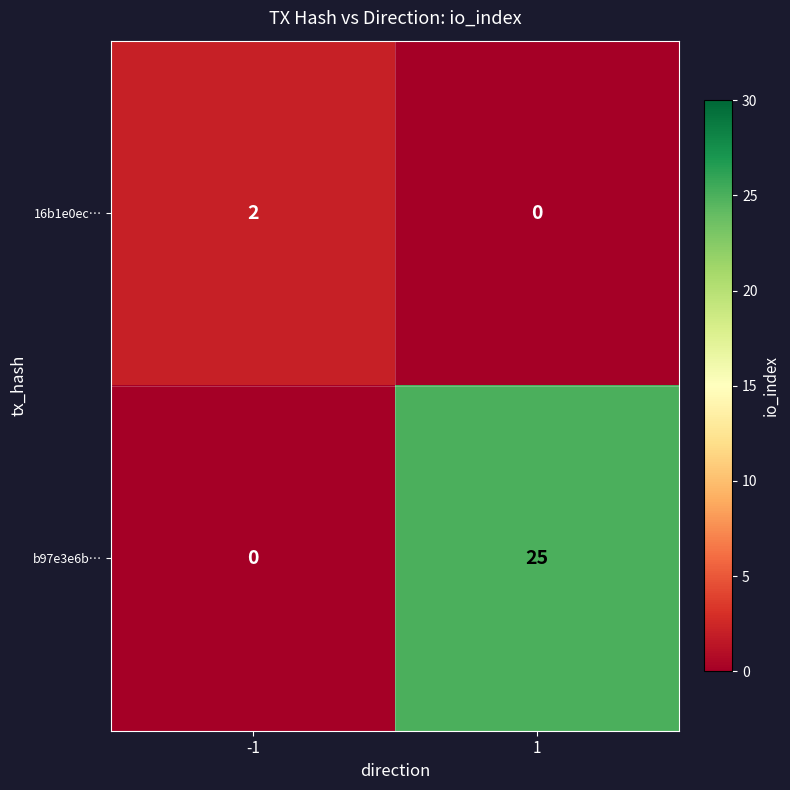

Which label corresponds to the largest value in the chart?

1